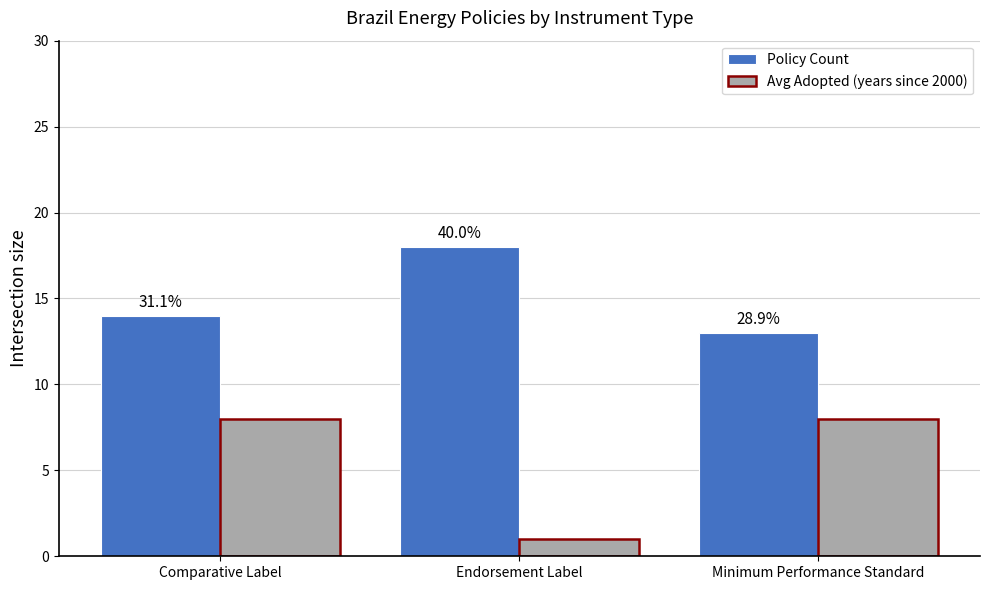

Is it true that Policy Count equals 5 at Comparative Label?

False